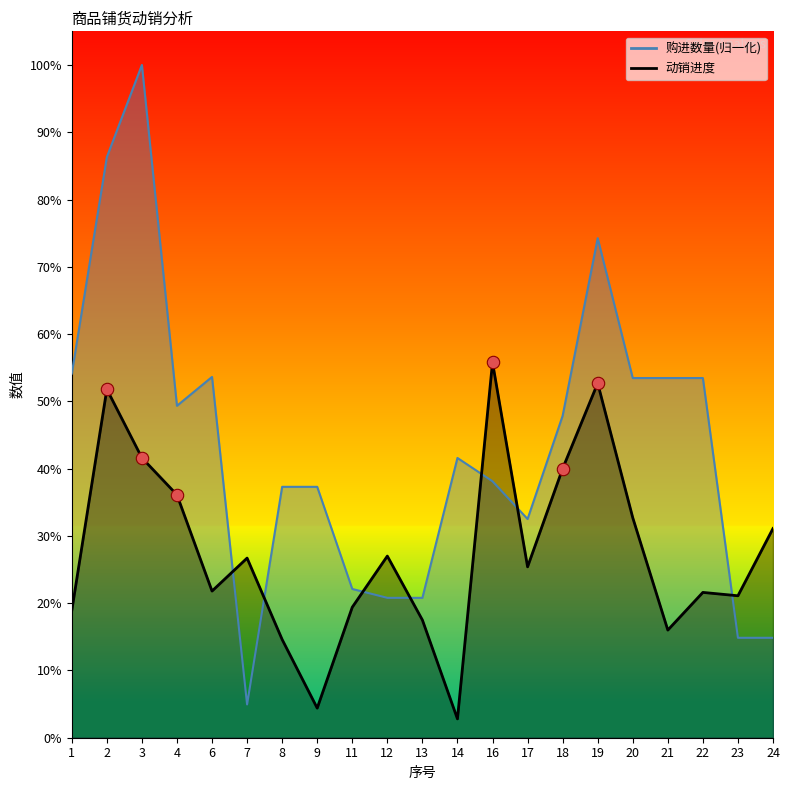

Which series has the largest total across all categories?

购进数量